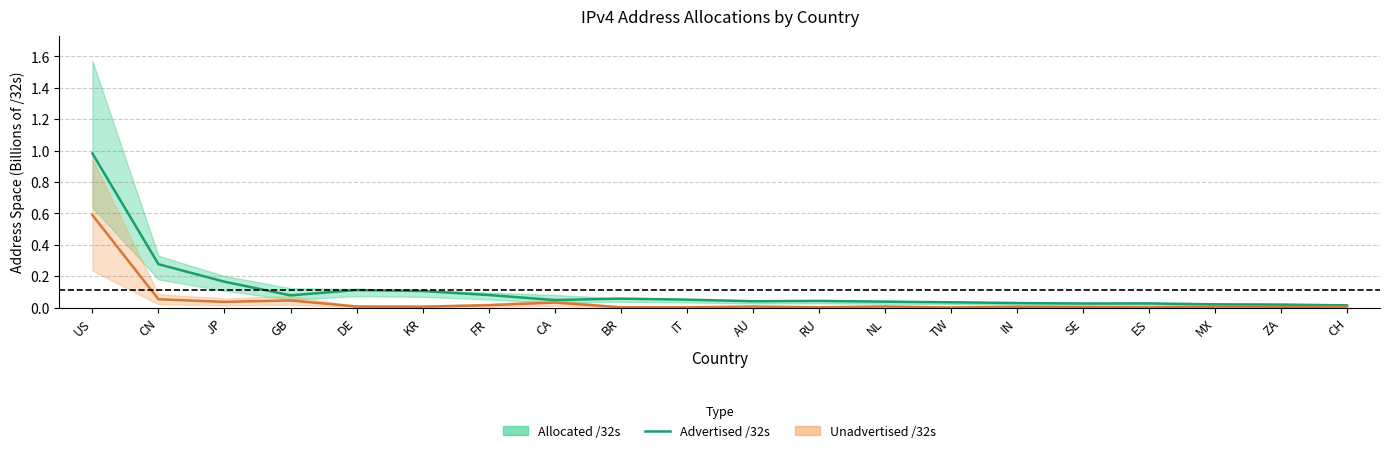

Reading left to right, extract all data points from this chart.

US=1.0	CN=0.3	JP=0.2	GB=0.1	DE=0.1	KR=0.1	FR=0.1	CA=0.0	BR=0.1	IT=0.1	AU=0.0	RU=0.0	NL=0.0	TW=0.0	IN=0.0	SE=0.0	ES=0.0	MX=0.0	ZA=0.0	CH=0.0